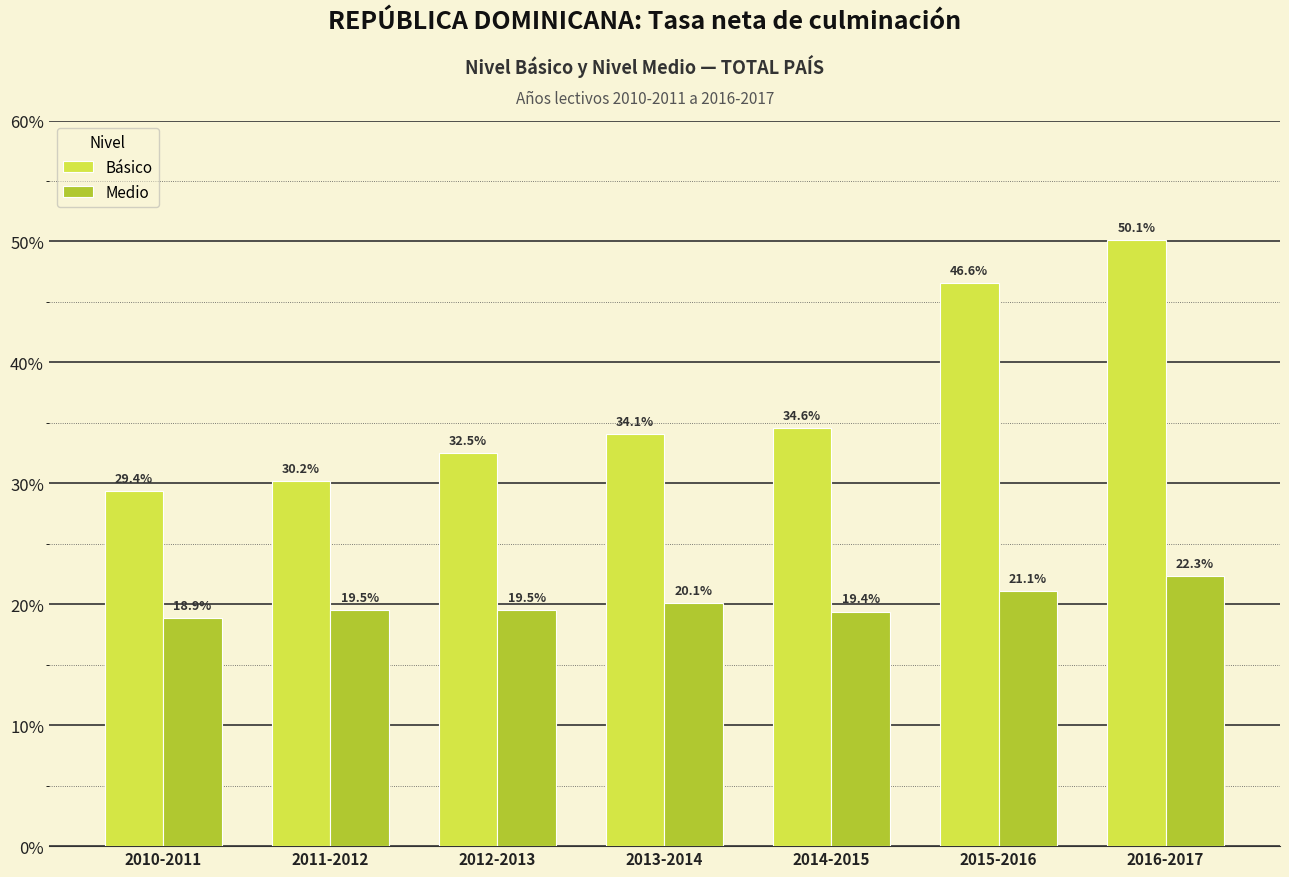

The Medio series shows 34.2 at 2016-2017. True or false?

False